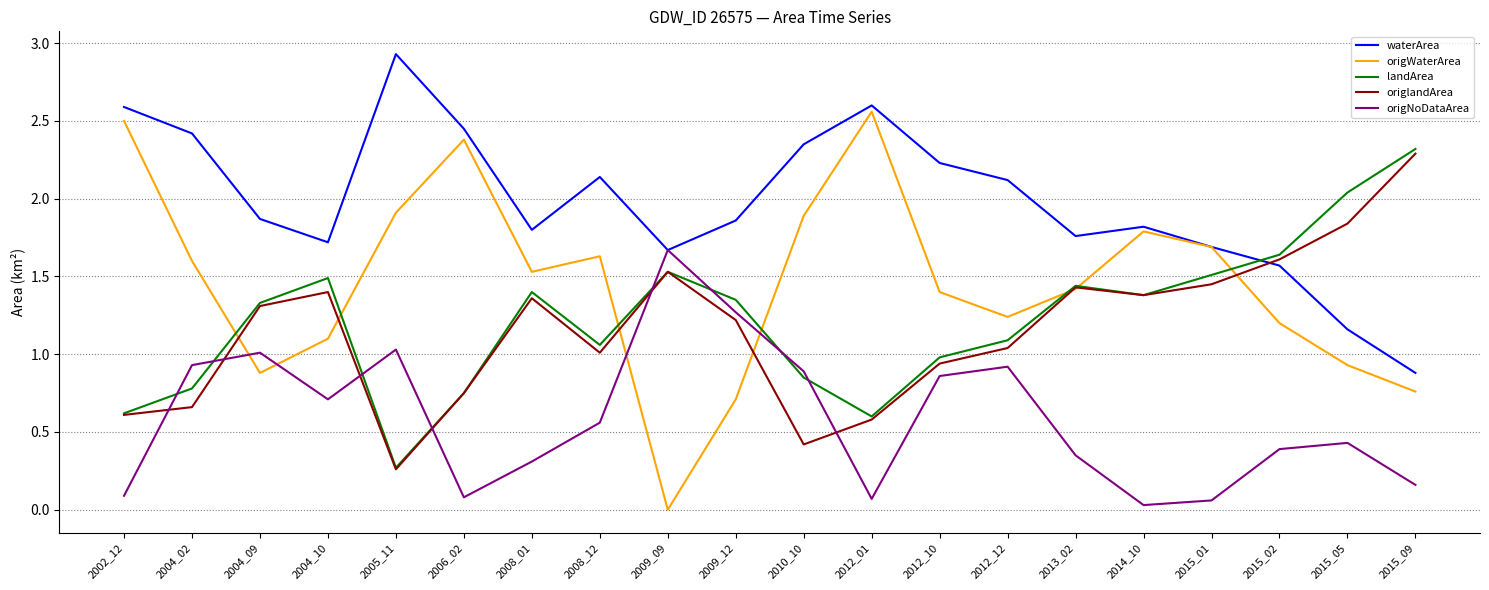

Is the value of waterArea at 2004_09 greater than the value of landArea at 2006_02?

Yes